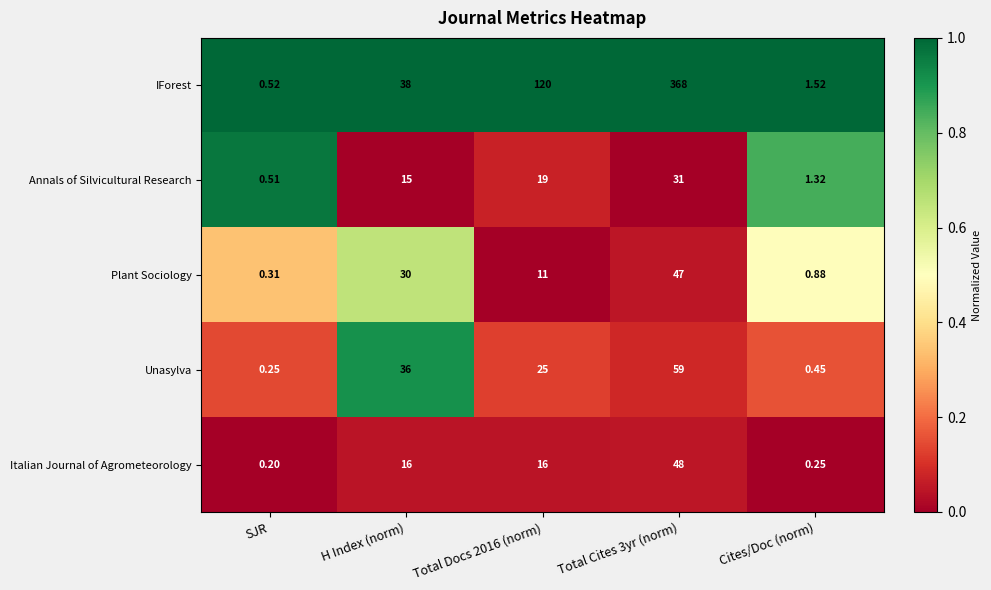

Is the value of IForest at SJR greater than the value of Plant Sociology at Total Docs 2016 (norm)?

No